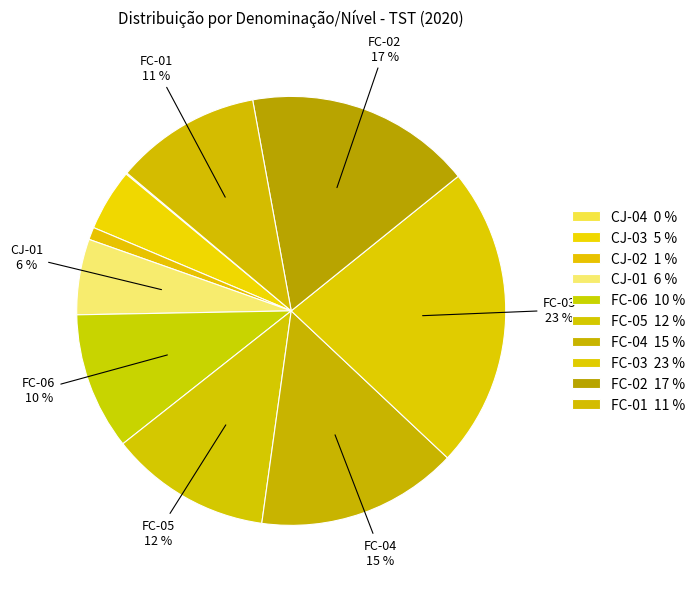

Does CJ-04 account for over 50% of the chart?

No